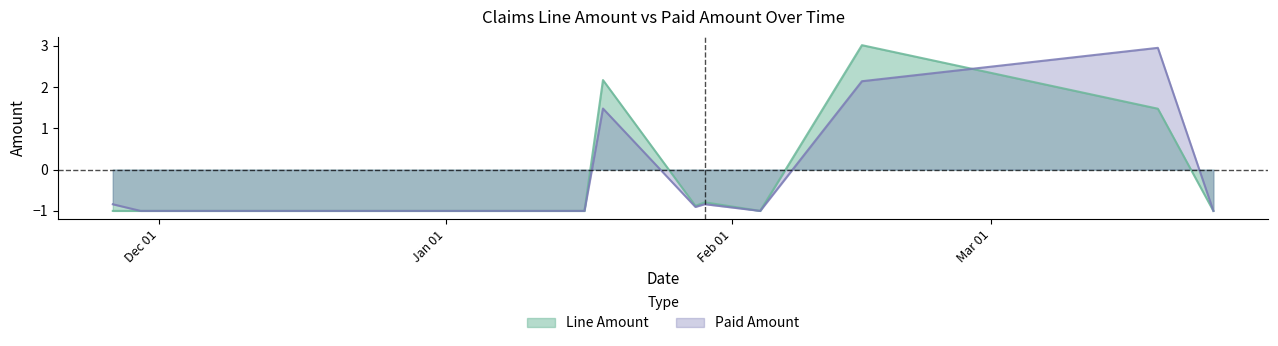

Where does the Paid Amount series first go above 0?

2017-01-18